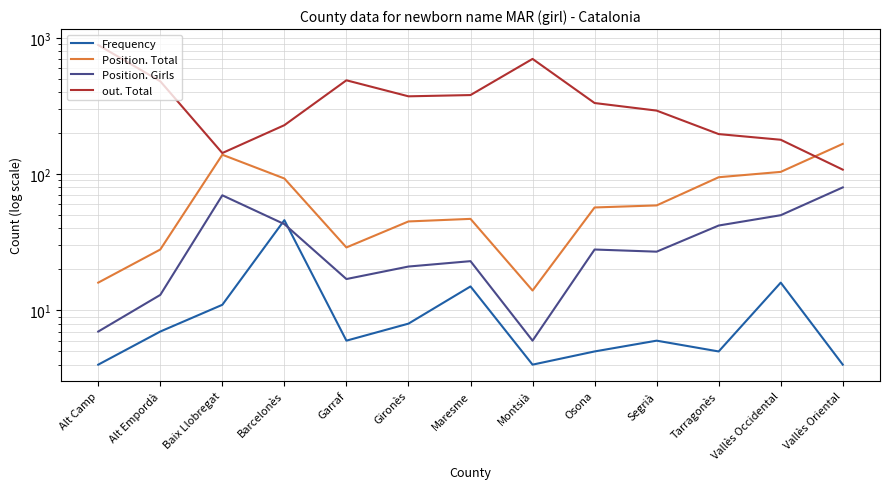

What is the approximate value of Position. Girls at Vallès Oriental?

80